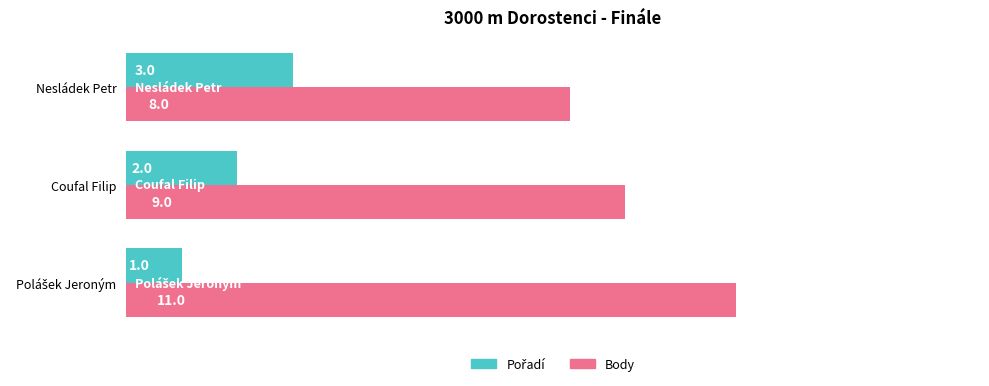

Which series has the largest range (max minus min)?

Body